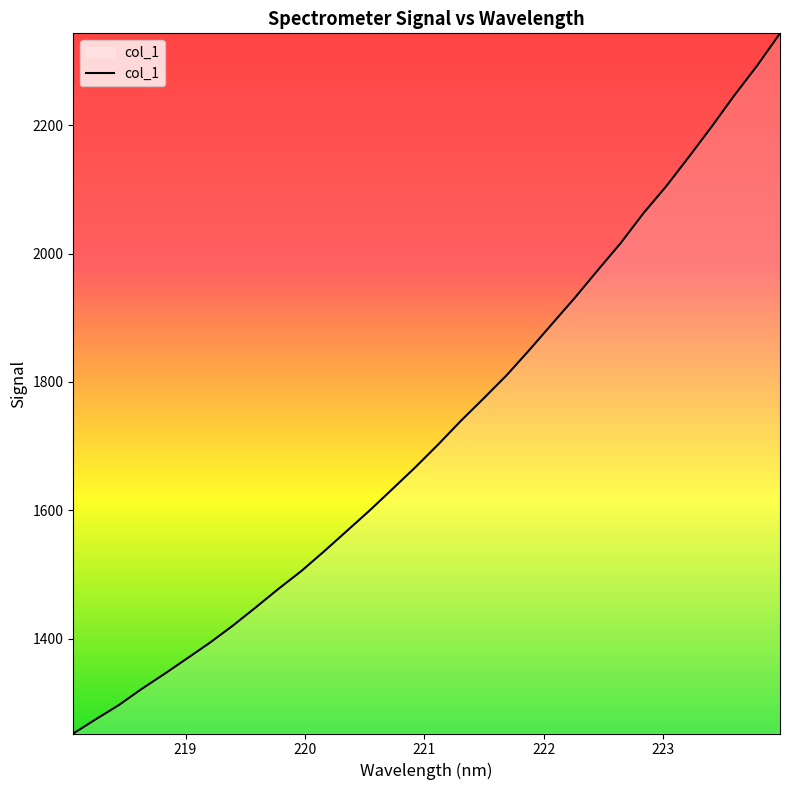

Does the chart have visible grid lines?

No